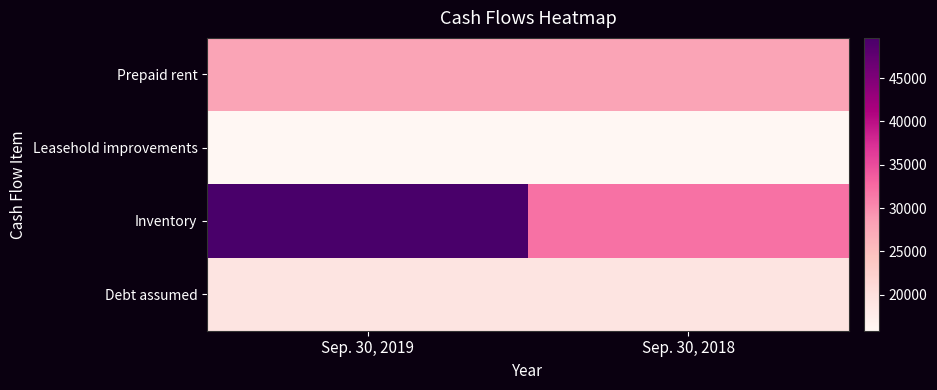

At which category does the chart reach its peak across all series?

Sep. 30, 2019